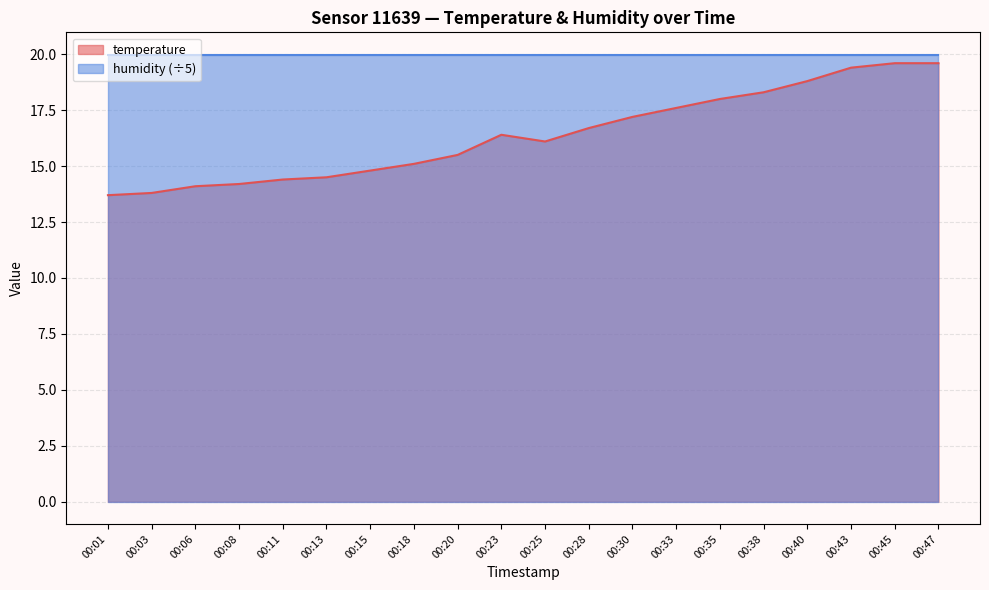

How many data points does each series have?

20